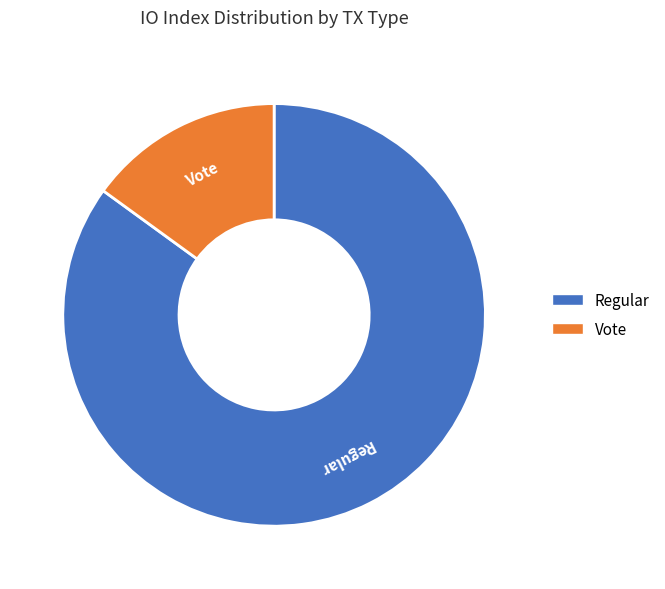

Is the sum of Regular and Vote greater than half?

Yes